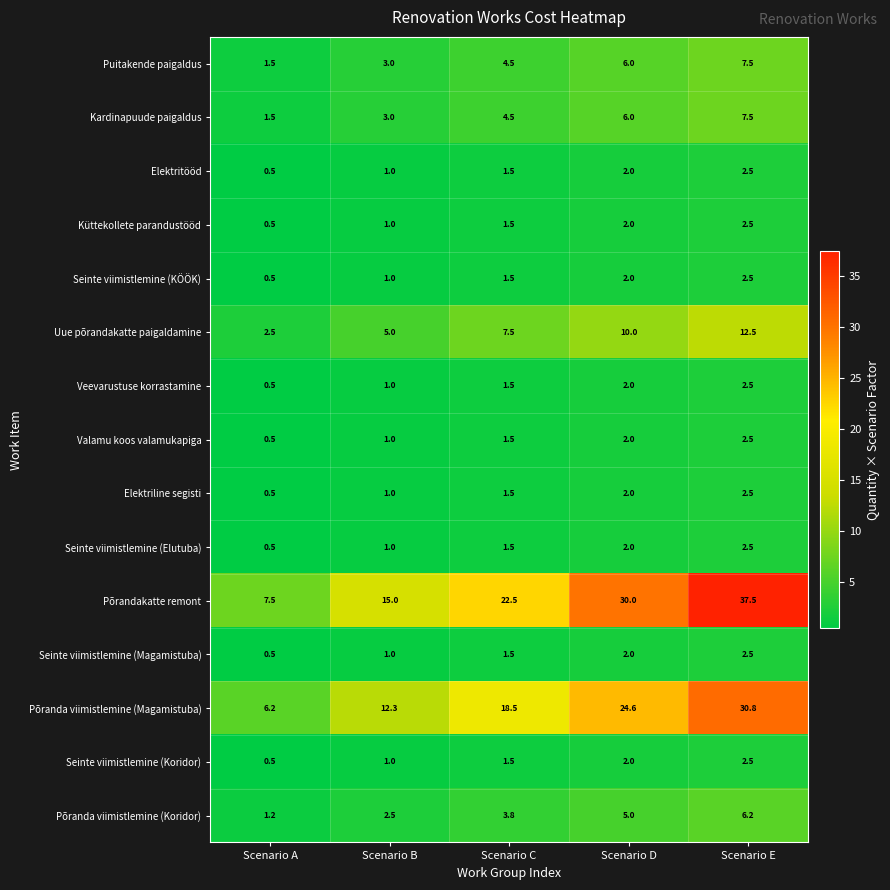

What is the total value across all series at Scenario A?

24.9